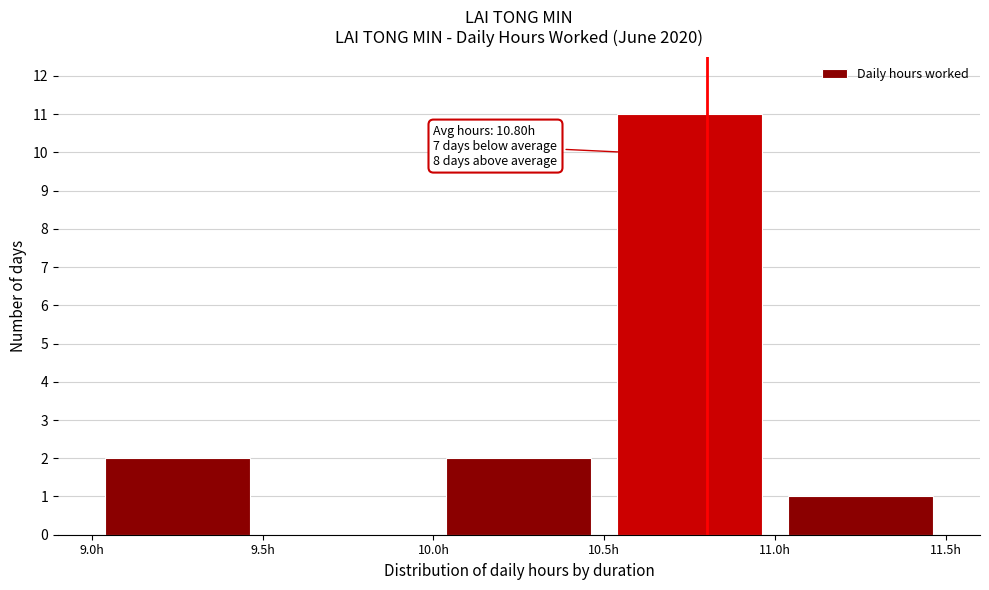

Over which range of the x-axis is the bar tallest?

10.5 to 11.0